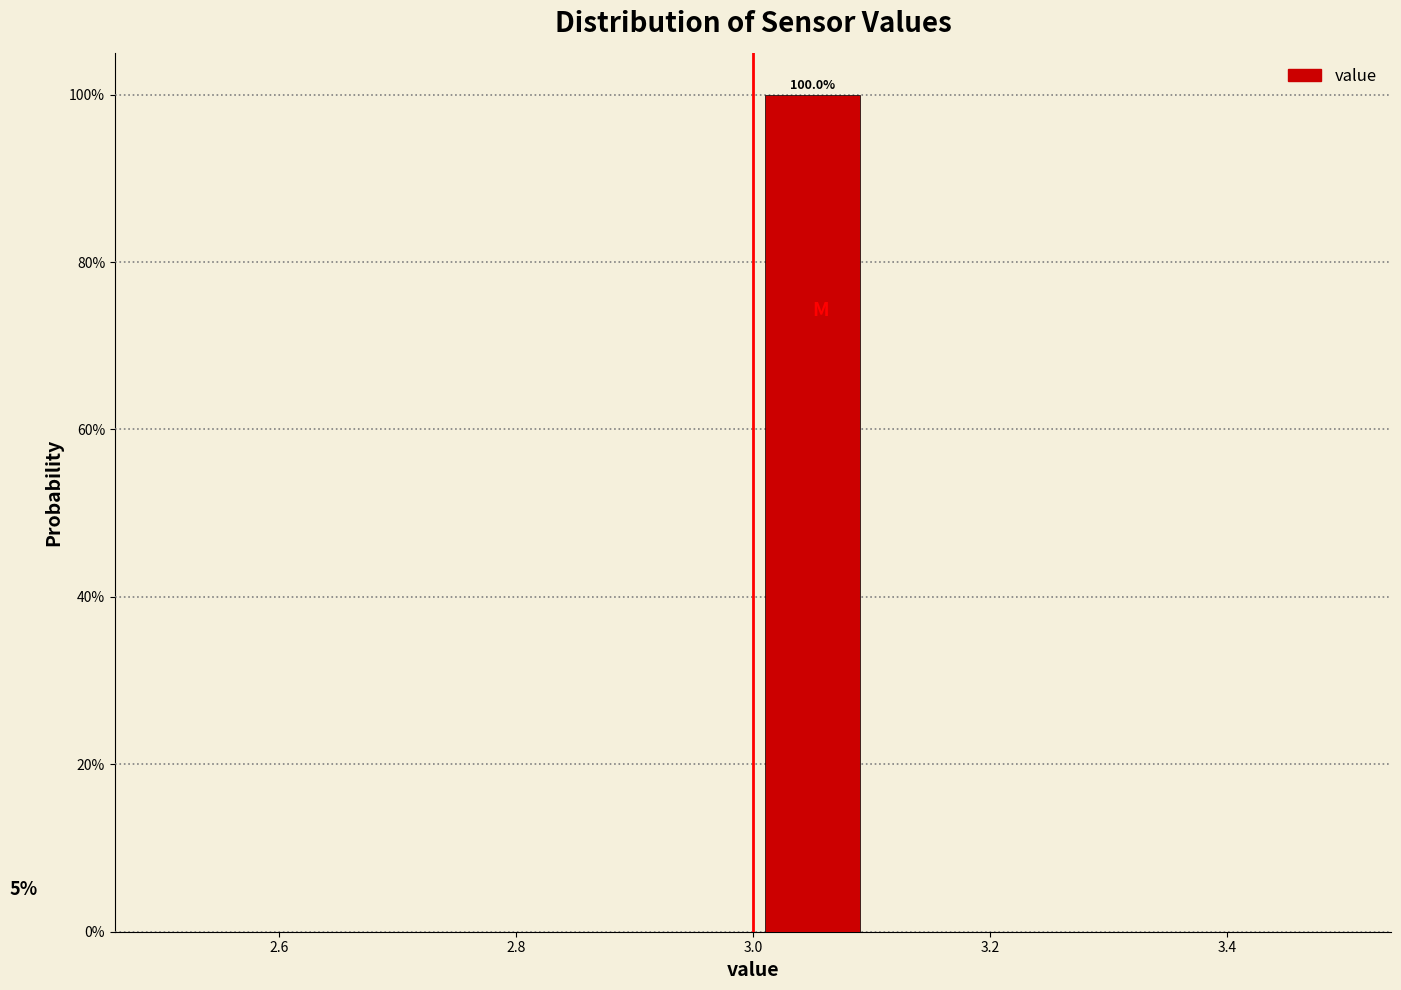

Which range on the x-axis has the tallest bar?

3.0 to 3.1